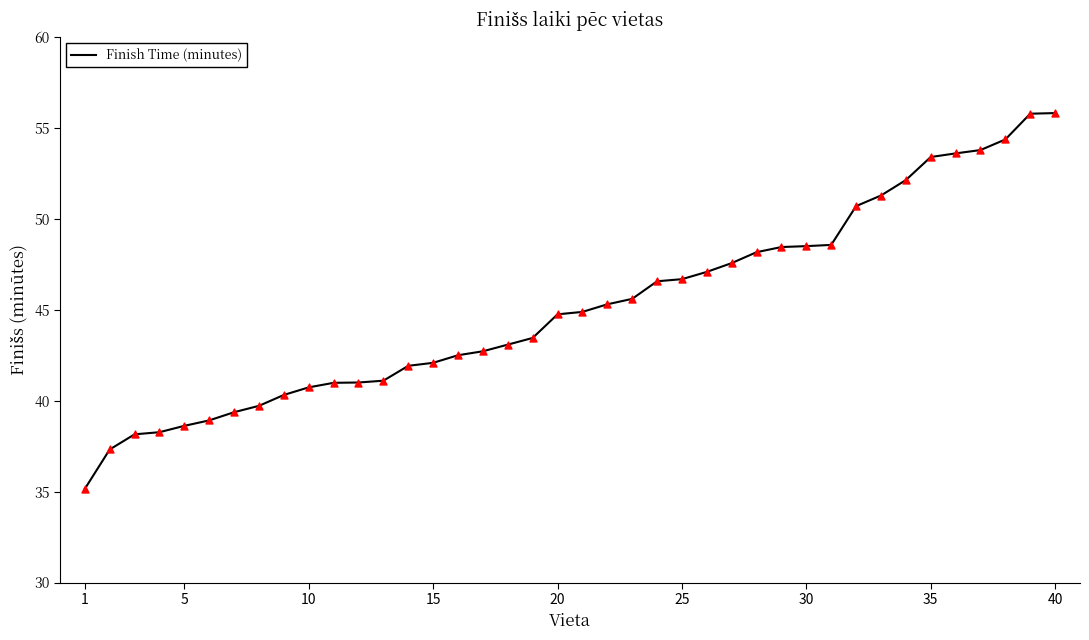

What is the difference between the maximum and minimum values?

20.7